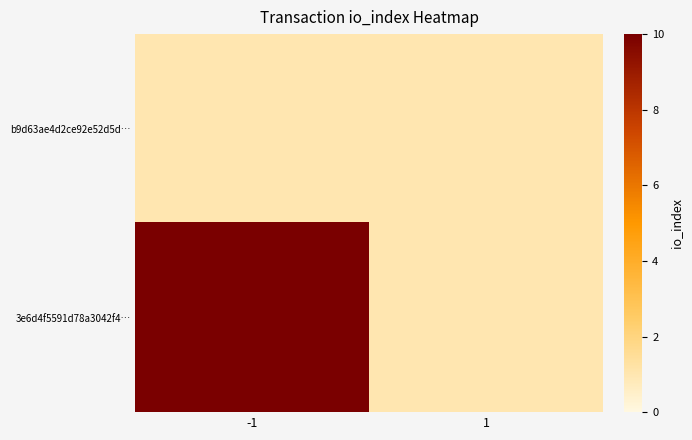

Rank the series by their maximum value, from lowest to highest.

b9d63ae4d2ce92e52d5d…, 3e6d4f5591d78a3042f4…